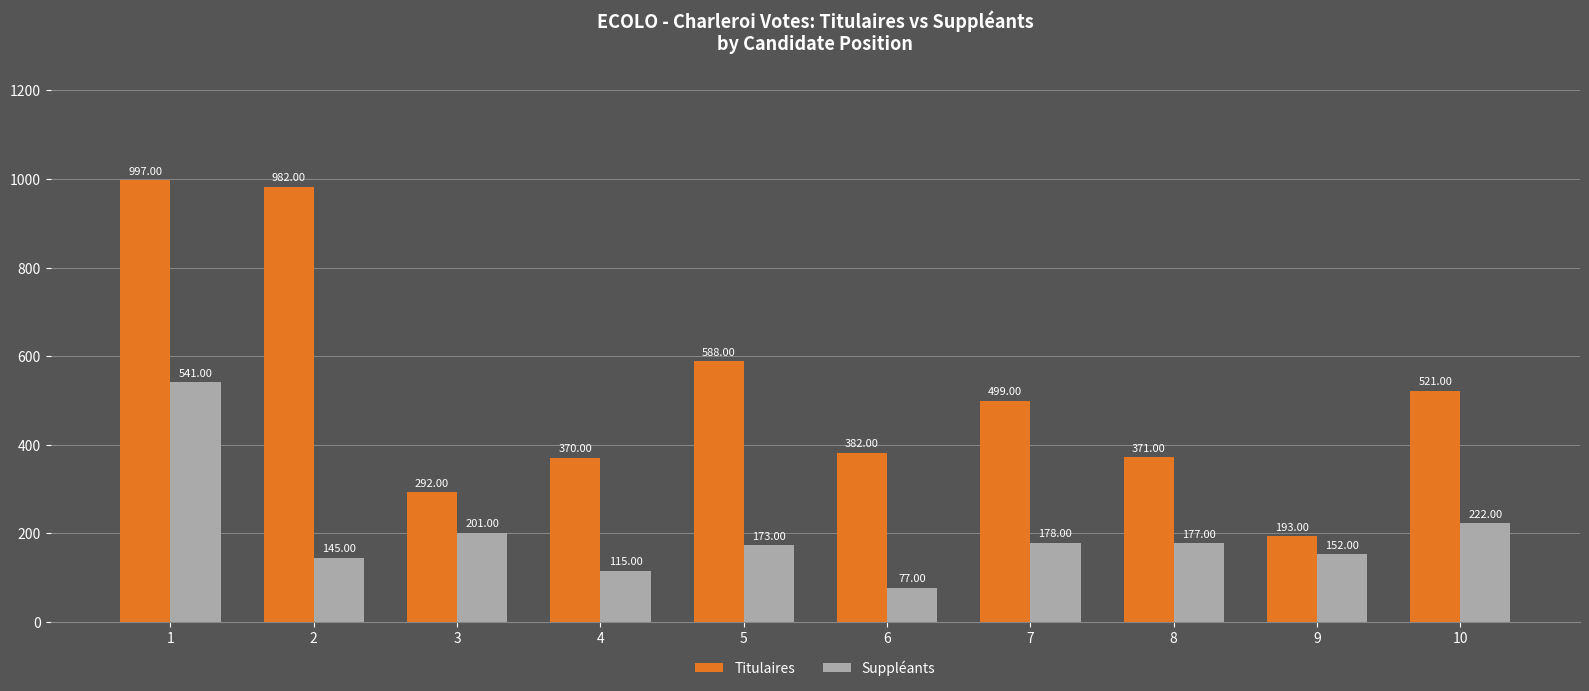

What is the difference between the Titulaires values at 10 and 4?

151